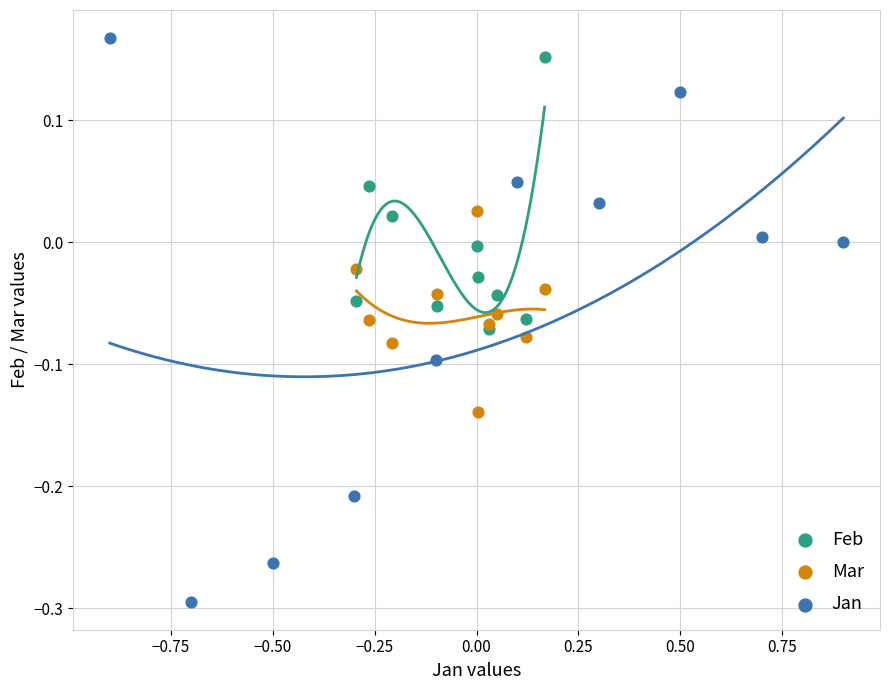

Which series contains the lowest Y value?

Jan